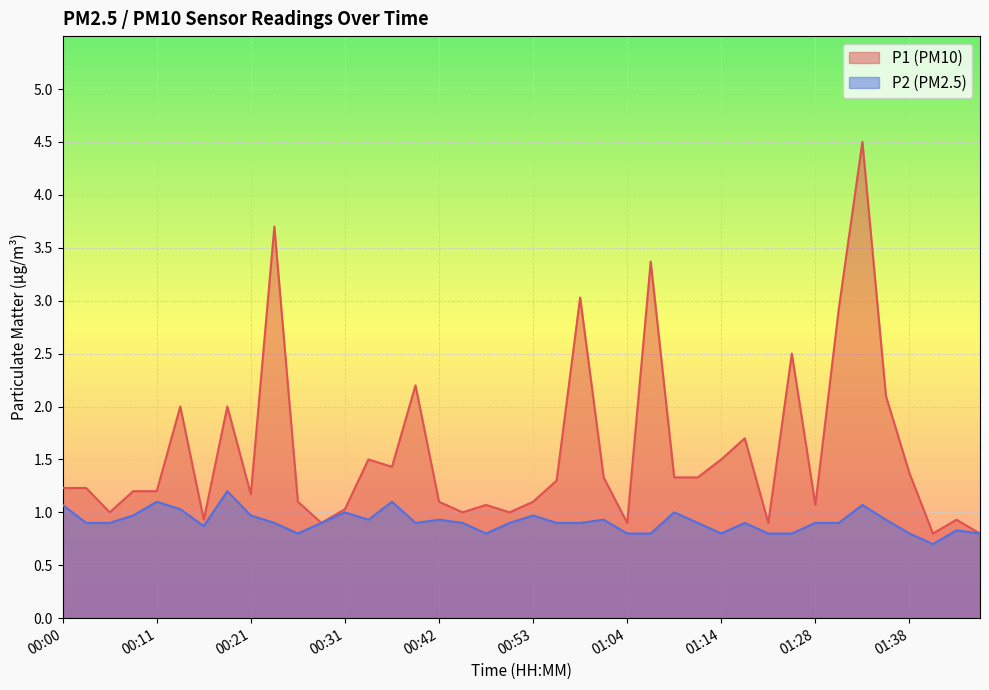

Reading left to right, transcribe all the data shown in this chart.

P1: 00:00=1.2	00:02=1.2	00:05=1.0	00:08=1.2	00:11=1.2	00:13=2.0	00:16=0.9	00:18=2.0	00:21=1.2	00:23=3.7	00:26=1.1	00:29=0.9	00:31=1.0	00:34=1.5	00:36=1.4	00:39=2.2	00:42=1.1	00:44=1.0	00:47=1.1	00:50=1.0	00:53=1.1	00:56=1.3	00:58=3.0	01:01=1.3	01:04=0.9	01:06=3.4	01:09=1.3	01:12=1.3	01:14=1.5	01:17=1.7	01:20=0.9	01:25=2.5	01:28=1.1	01:30=2.9	01:33=4.5	01:36=2.1	01:38=1.4	01:41=0.8	01:43=0.9	01:46=0.8
P2: 00:00=1.1	00:02=0.9	00:05=0.9	00:08=1.0	00:11=1.1	00:13=1.0	00:16=0.9	00:18=1.2	00:21=1.0	00:23=0.9	00:26=0.8	00:29=0.9	00:31=1.0	00:34=0.9	00:36=1.1	00:39=0.9	00:42=0.9	00:44=0.9	00:47=0.8	00:50=0.9	00:53=1.0	00:56=0.9	00:58=0.9	01:01=0.9	01:04=0.8	01:06=0.8	01:09=1.0	01:12=0.9	01:14=0.8	01:17=0.9	01:20=0.8	01:25=0.8	01:28=0.9	01:30=0.9	01:33=1.1	01:36=0.9	01:38=0.8	01:41=0.7	01:43=0.8	01:46=0.8